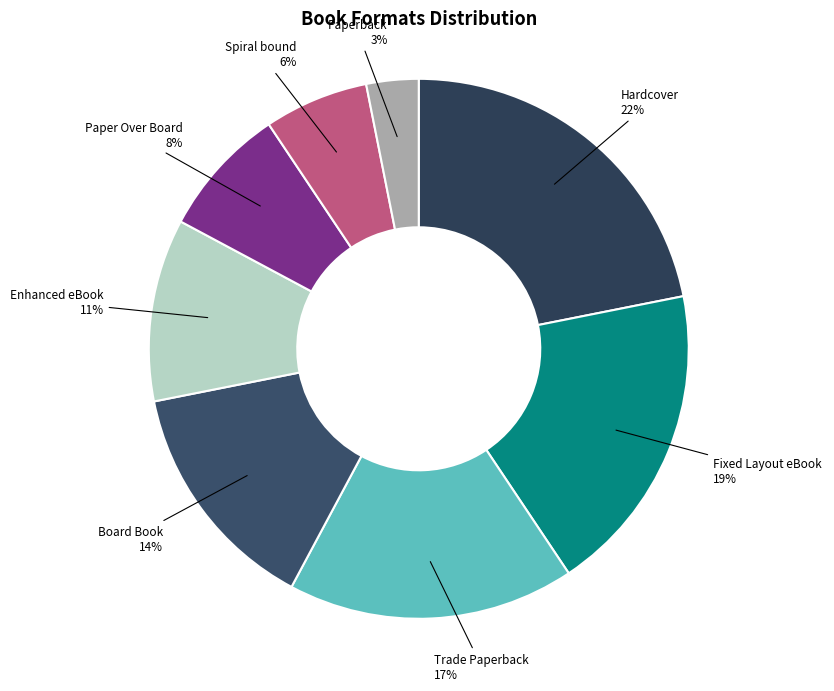

Does Hardcover represent more than half of the total?

No